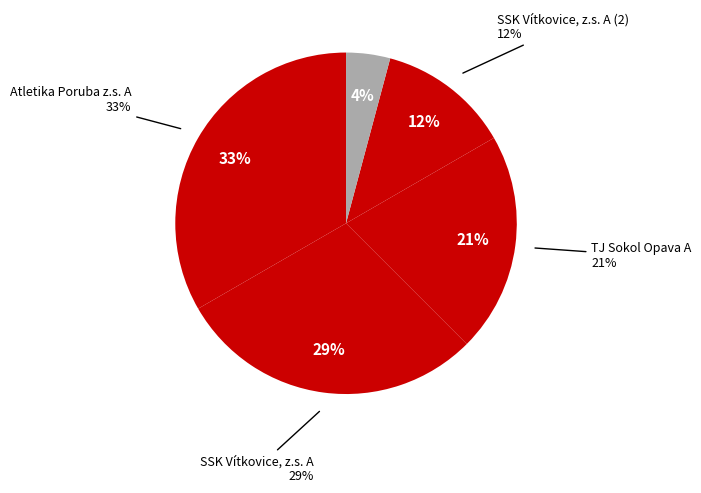

Does any single category account for the majority?

No